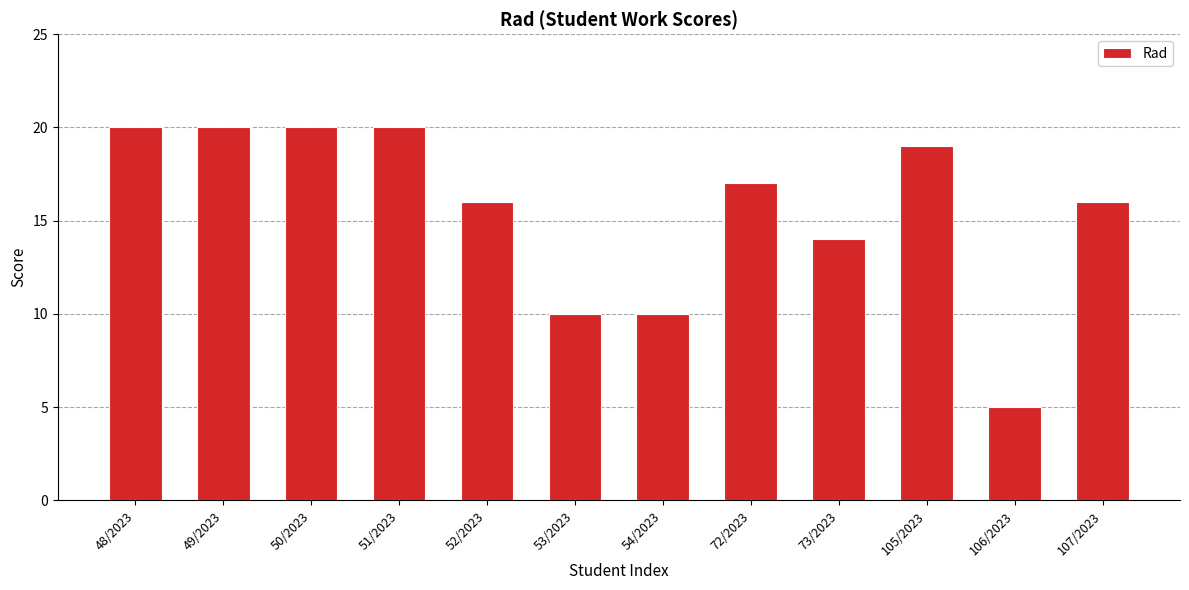

Is it true that the value at 49/2023 is 20?

True